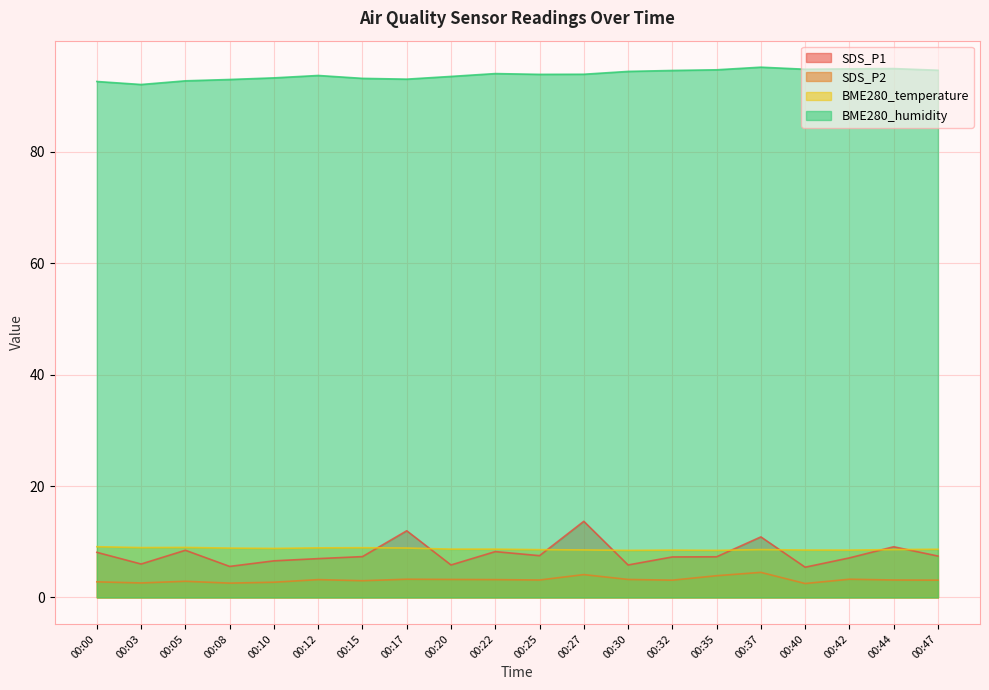

What is the lowest value of the BME280_temperature series?

8.4